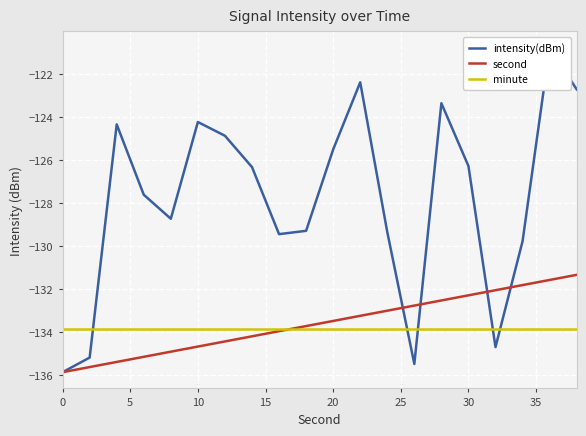

What is the maximum value for minute?

-133.9